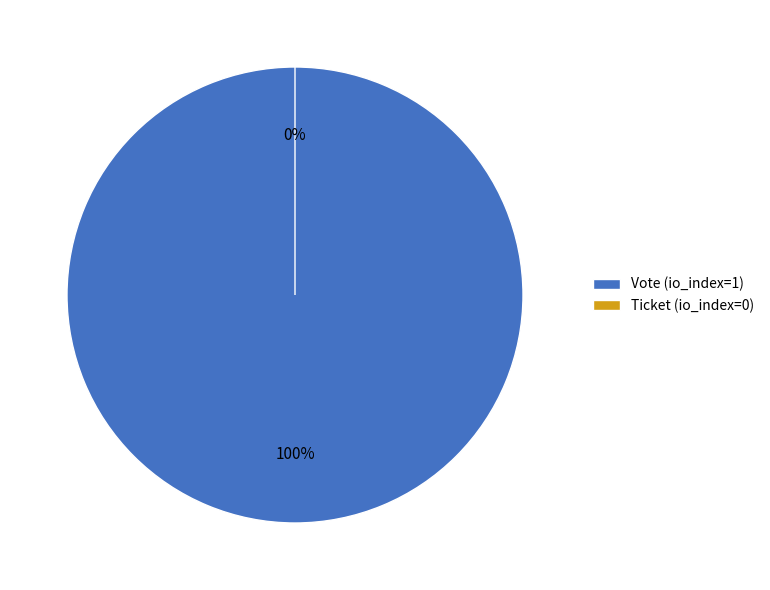

Is it true that Vote (io_index=1) is 100% of the pie?

True